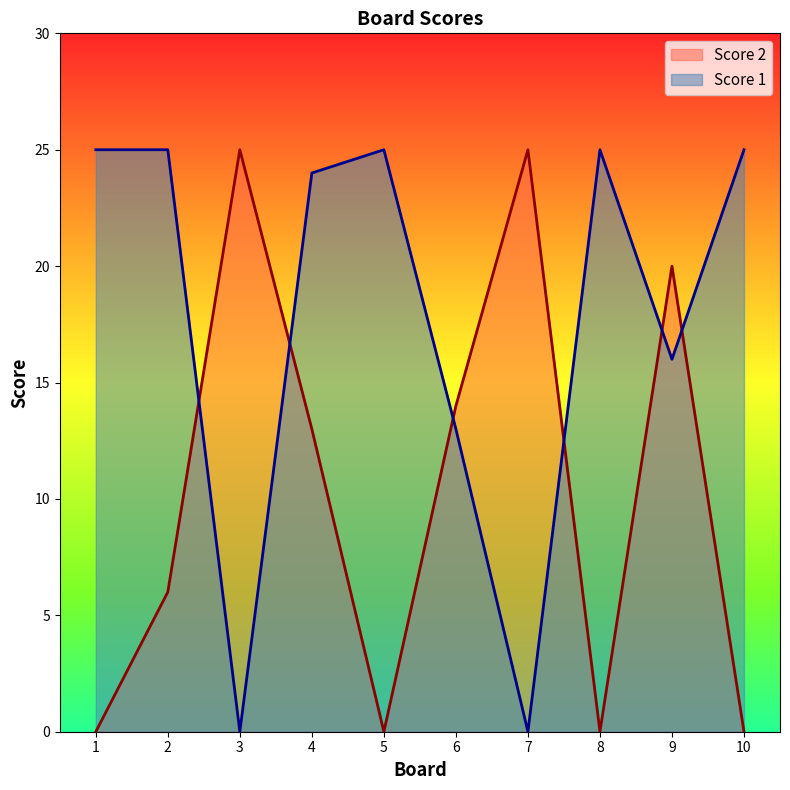

At which category does Score 2 reach its first local peak?

3